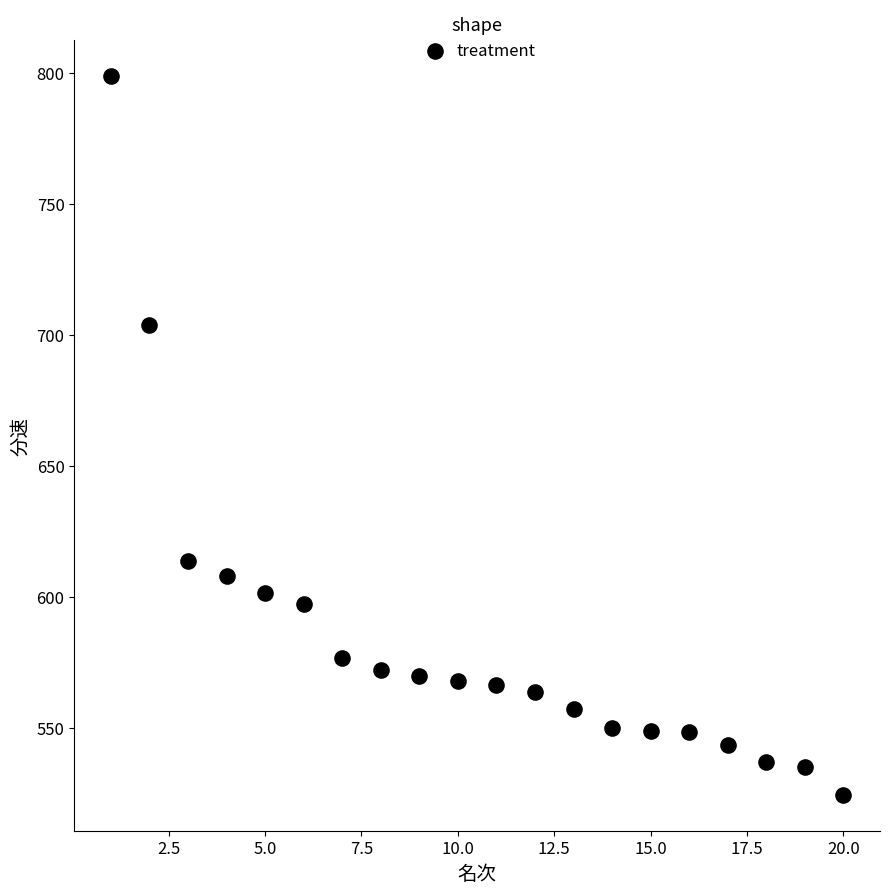

What is the range of X values (max minus min)?

19.0